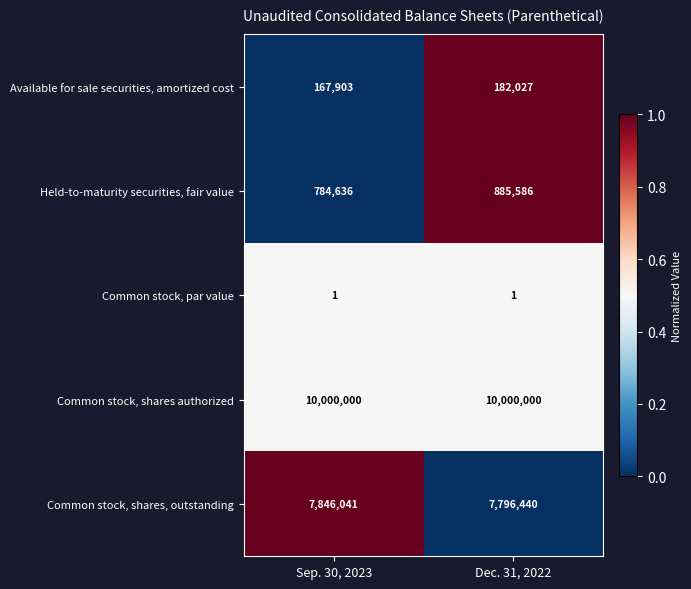

Rank the categories by Common stock, shares, outstanding value from highest to lowest.

Sep. 30, 2023, Dec. 31, 2022